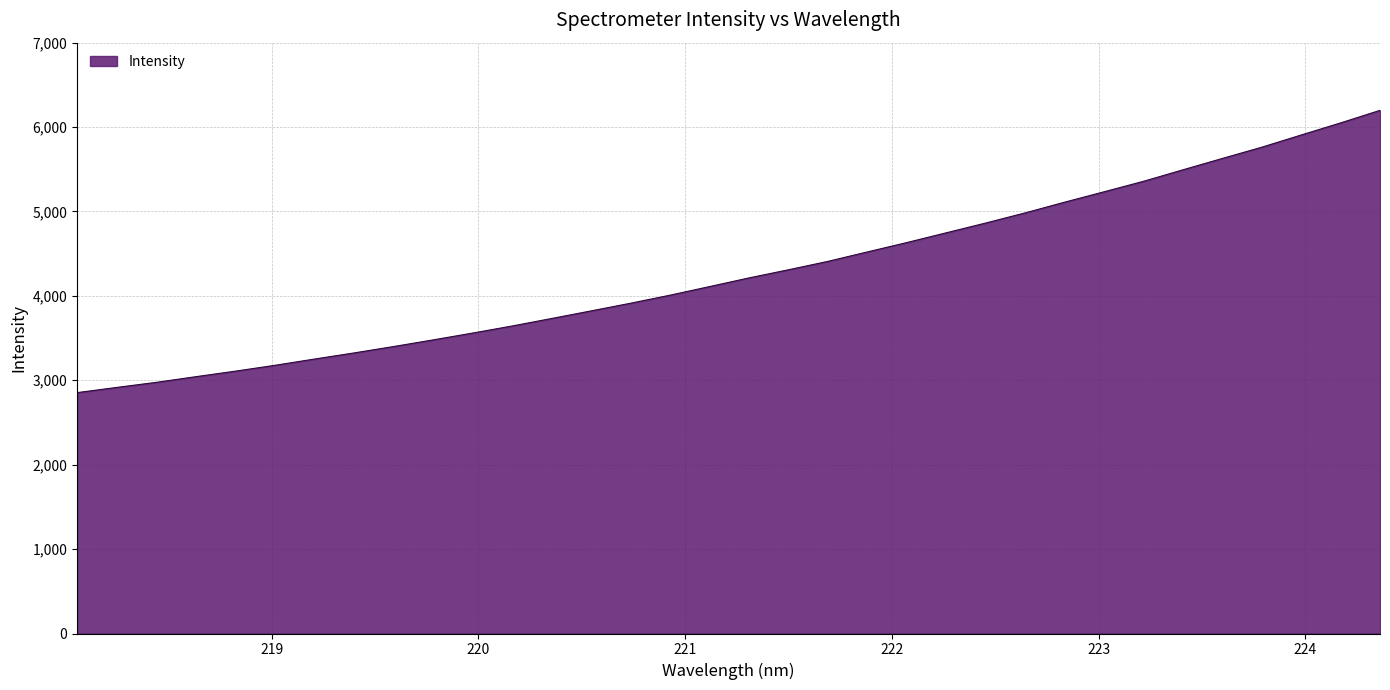

What is the difference between the maximum and minimum values?

3344.4